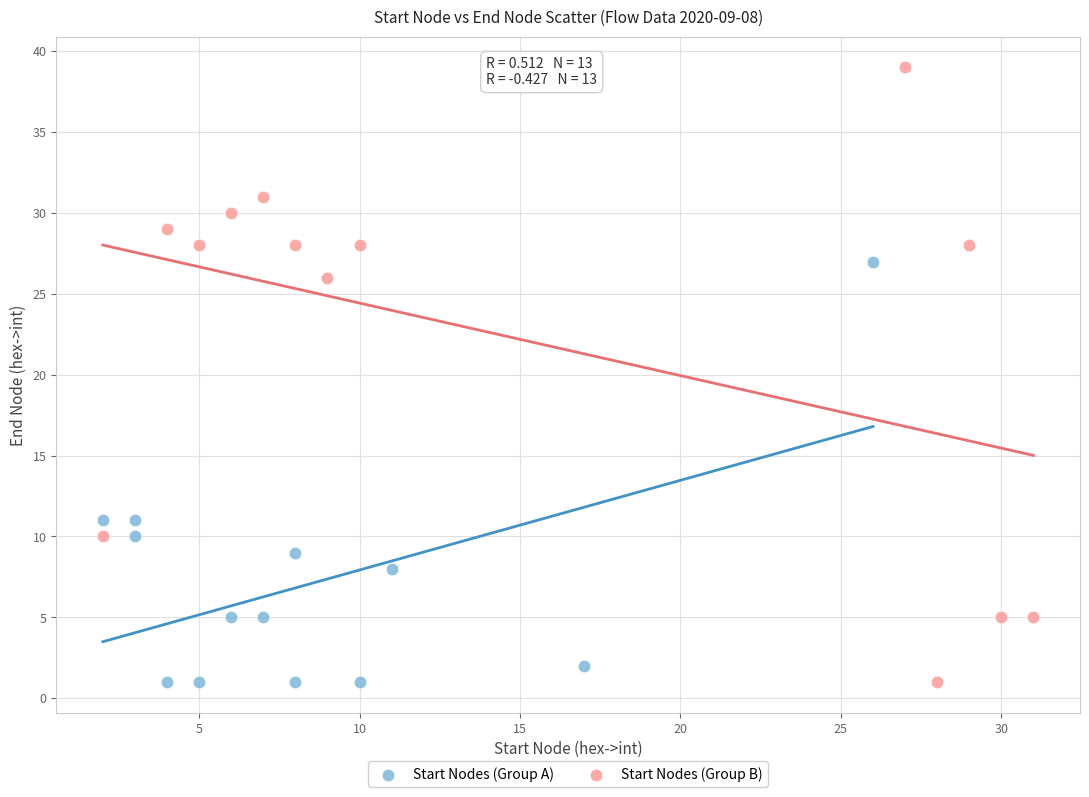

Which series has the widest spread of Y values?

Start Nodes (Group B)